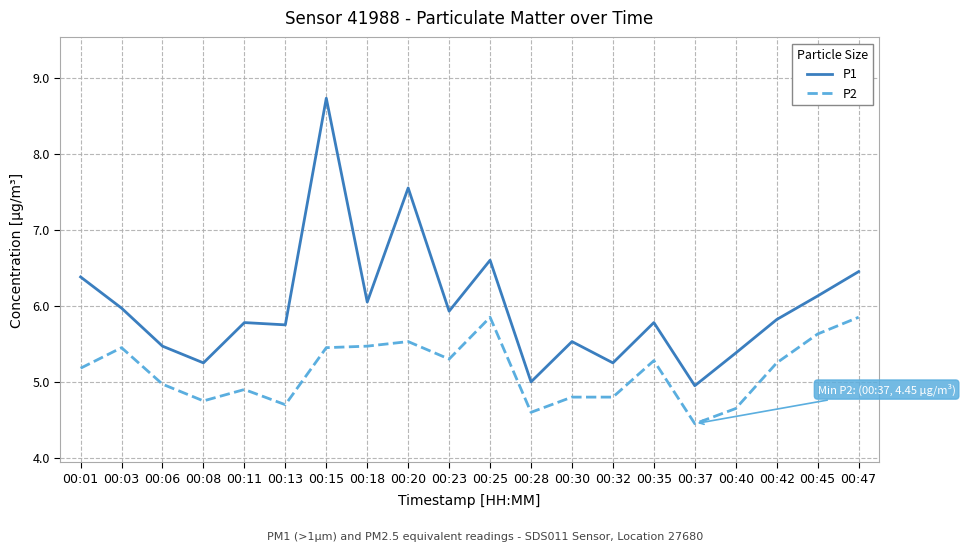

Which series has the largest range (max minus min)?

P1